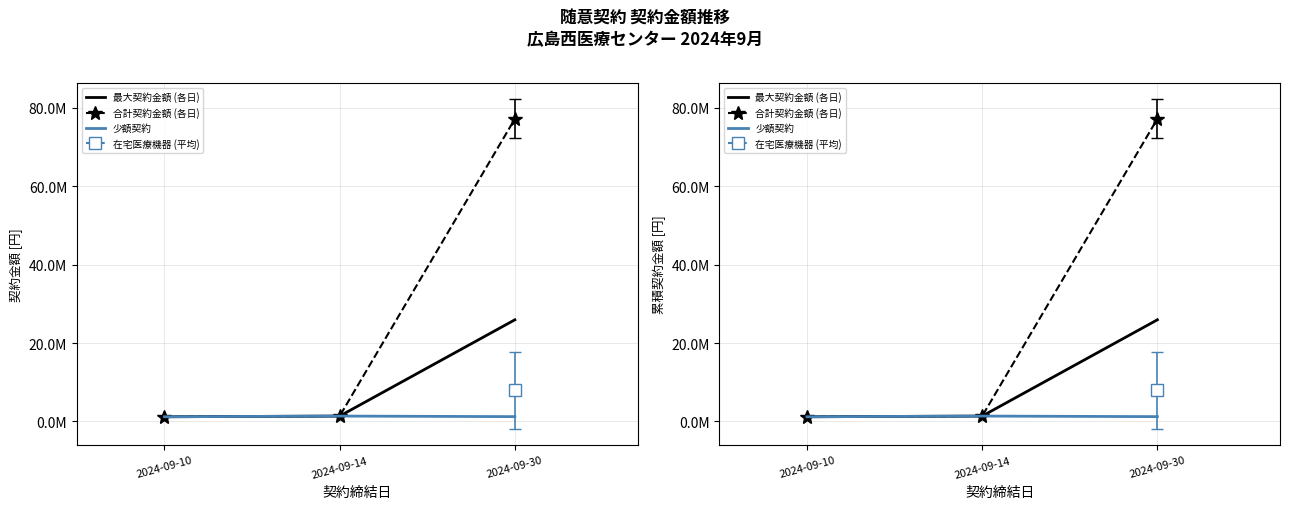

What is the spread (max minus min) of values at 2024-09-30?

75978819